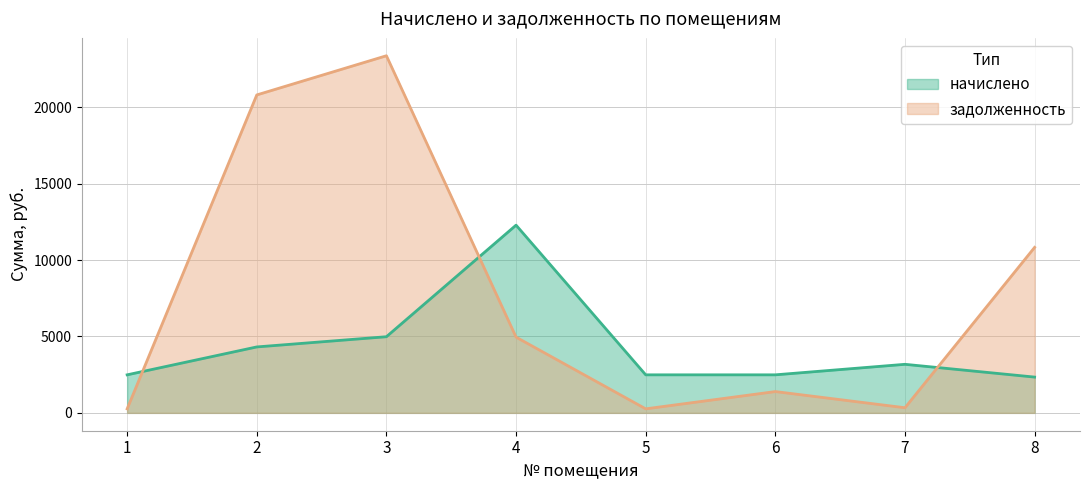

What is the difference between the maximum and minimum values in the начислено series?

9948.0